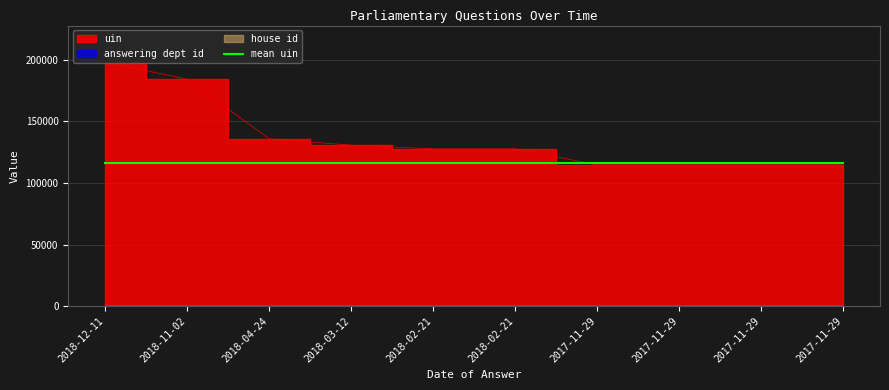

Which series has the largest total across all categories?

uin